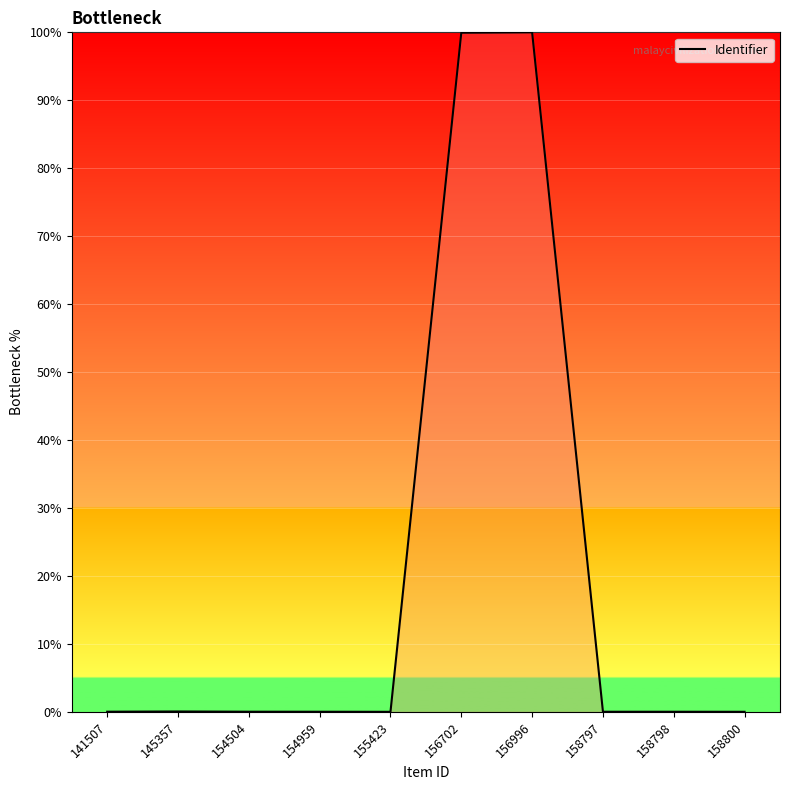

The value at 141507 is 0.0. True or false?

True